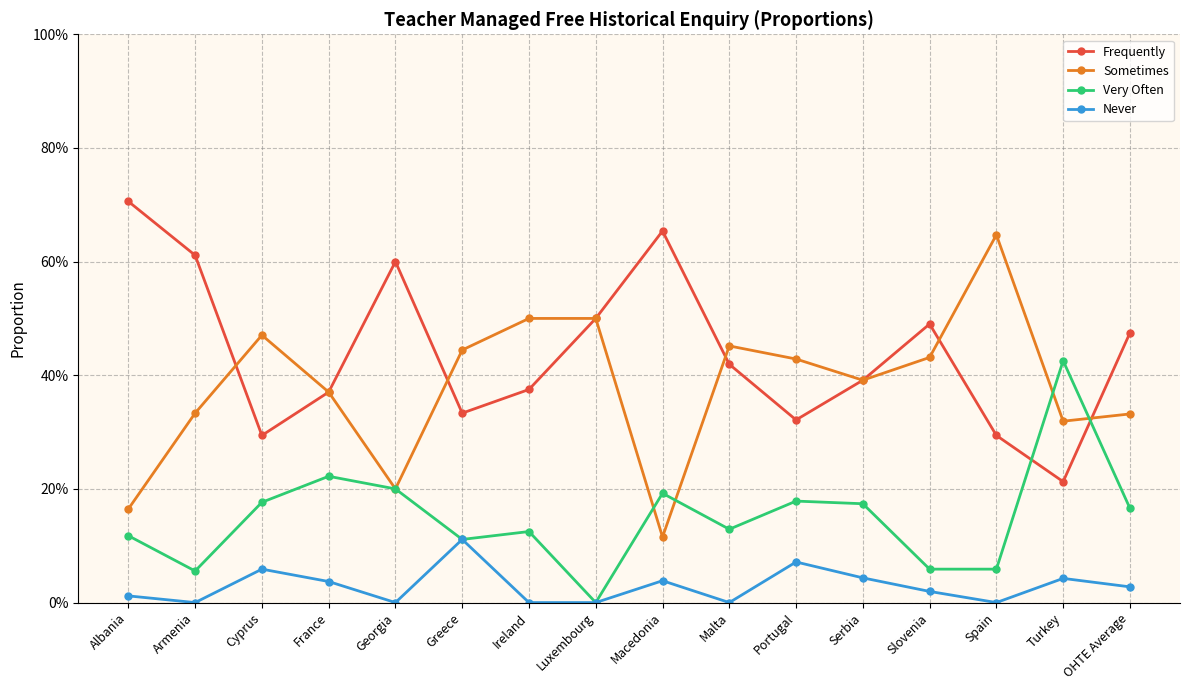

List the series in order of their peak value, highest first.

Frequently, Sometimes, Very Often, Never